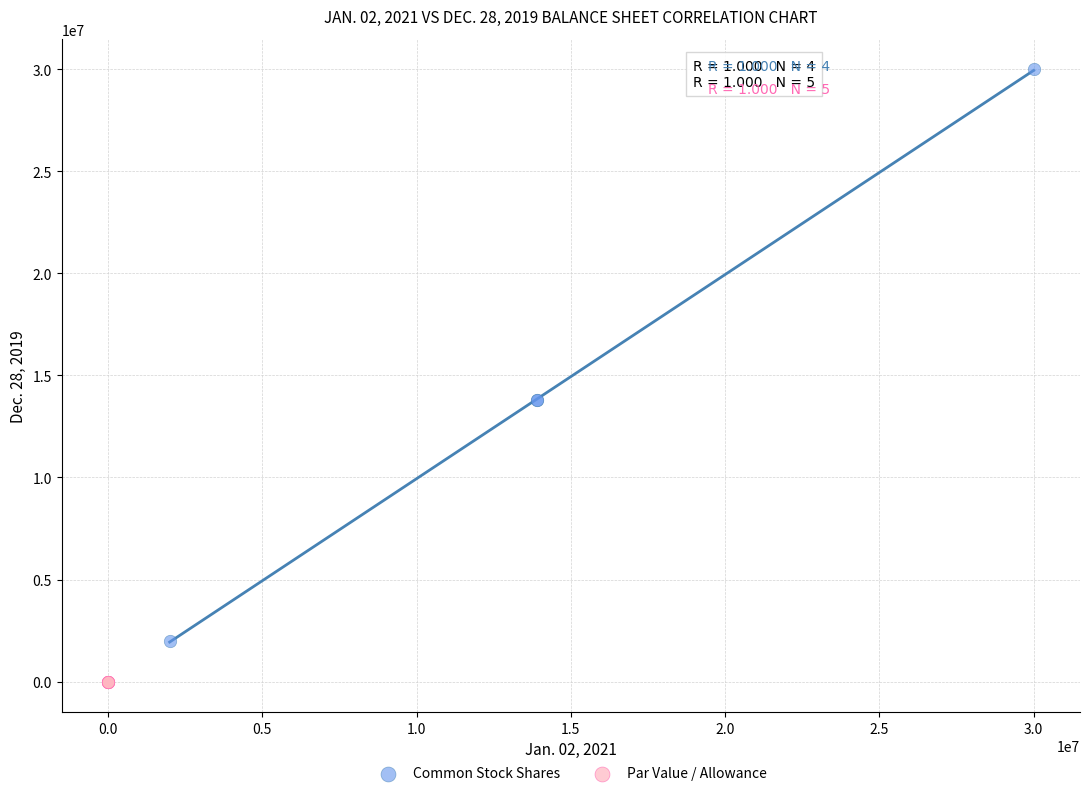

Which series reaches the maximum Y coordinate?

Common Stock Shares